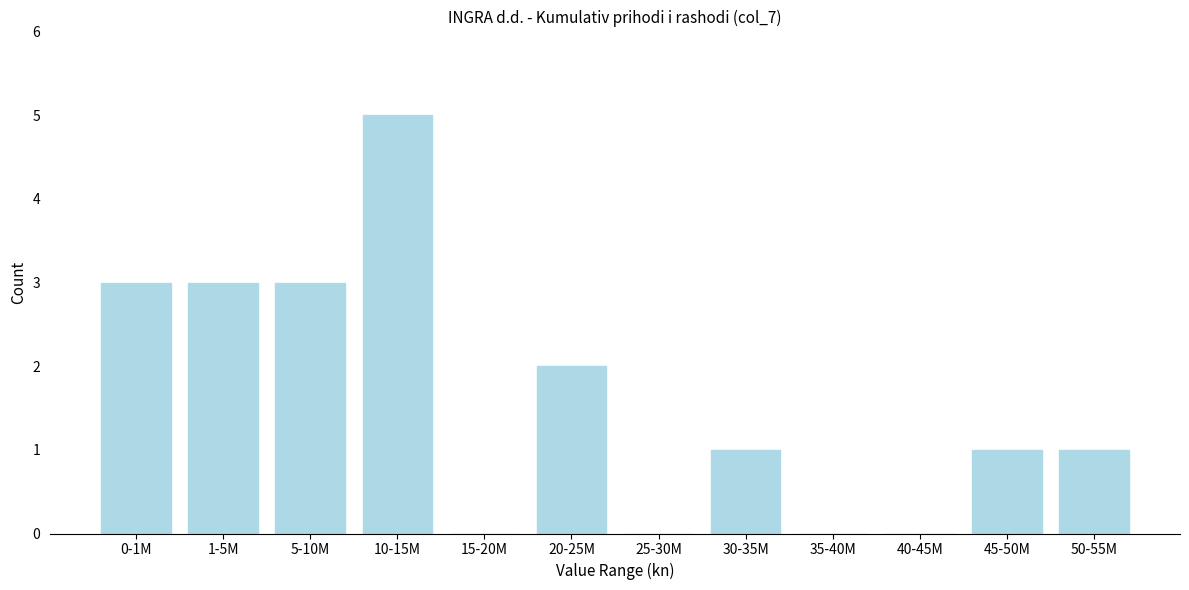

Reading right to left, extract all data points from this chart.

50-55M=1	45-50M=1	40-45M=0	35-40M=0	30-35M=1	25-30M=0	20-25M=2	15-20M=0	10-15M=5	5-10M=3	1-5M=3	0-1M=3